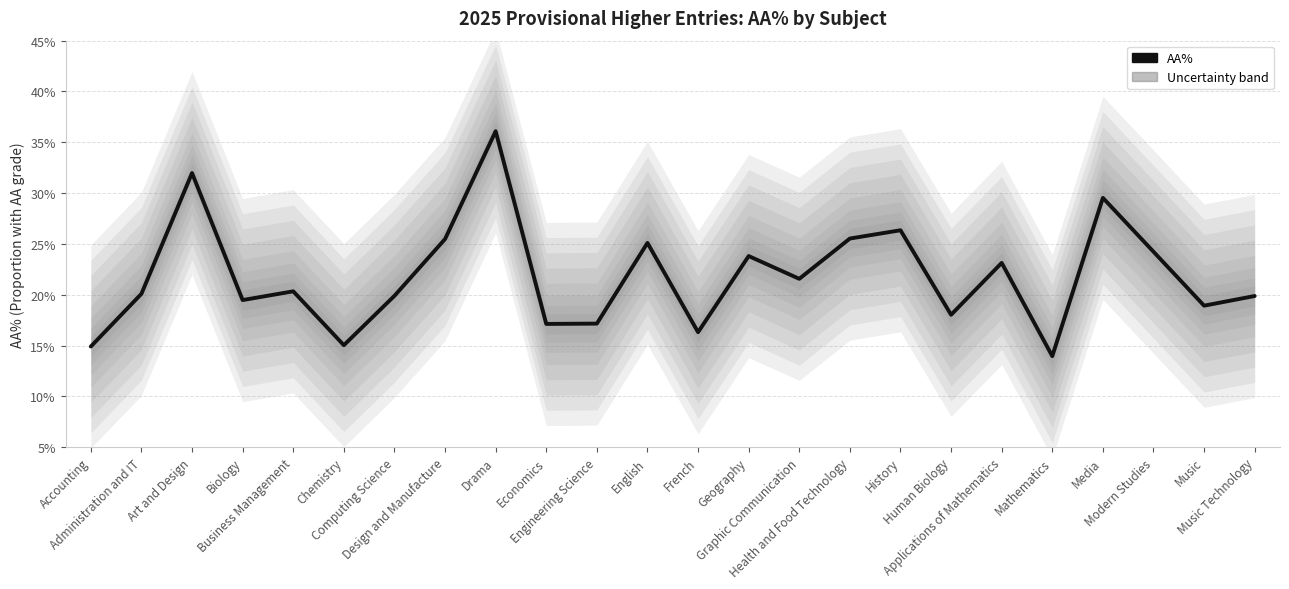

What is the difference between the second highest and second lowest values?

0.2